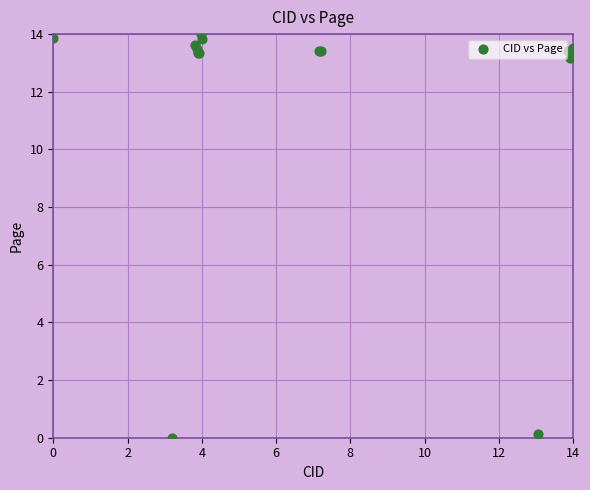

What Y value in the scatter plot is closest to 7?

13.2